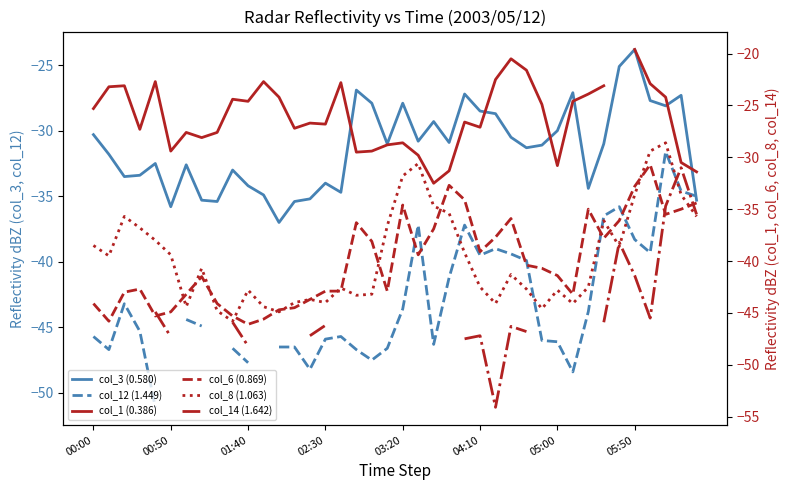

The col_3 (0.580) series shows -21.0 at 01:40. True or false?

False